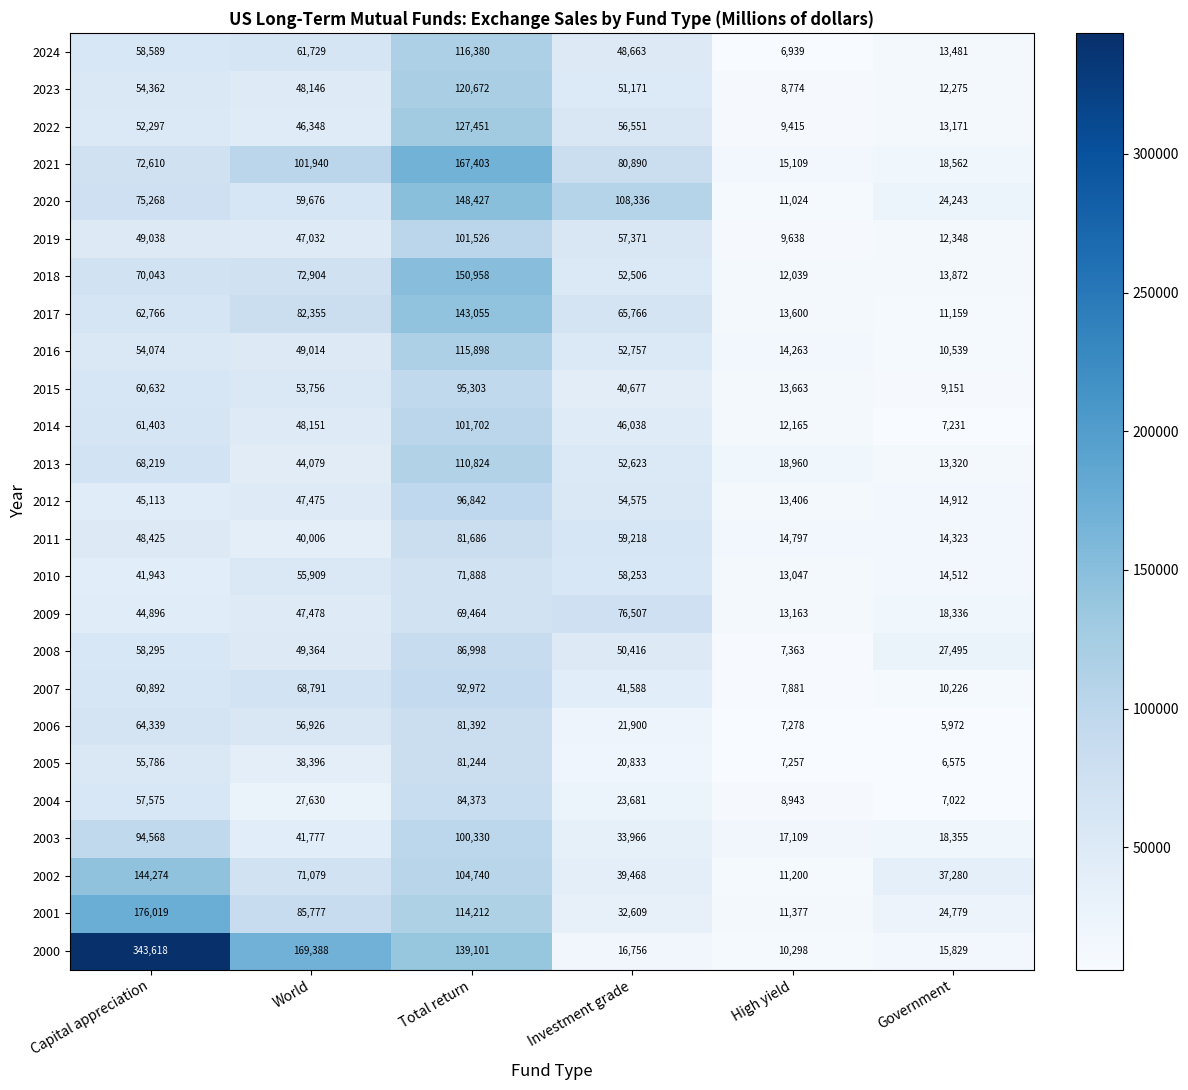

Which series changed the most between High yield and Government?

2002